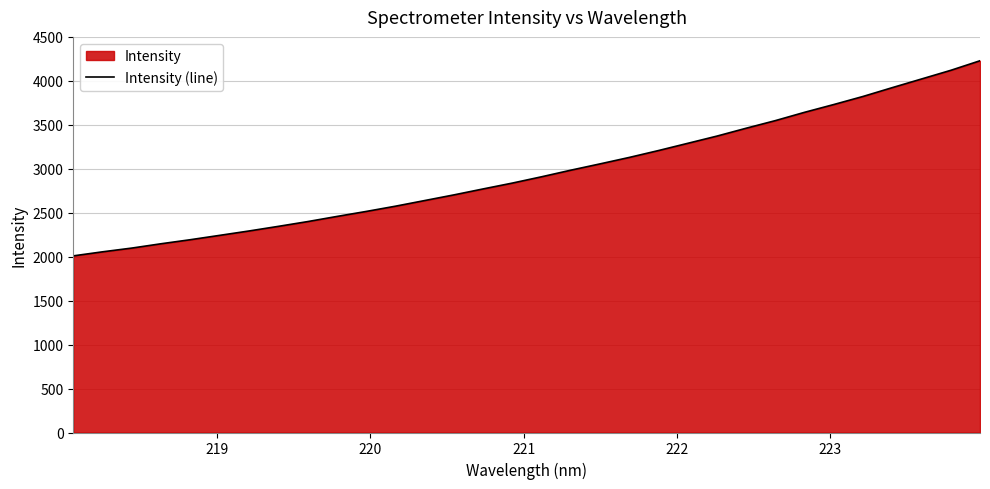

What is the greatest value displayed?

4228.5